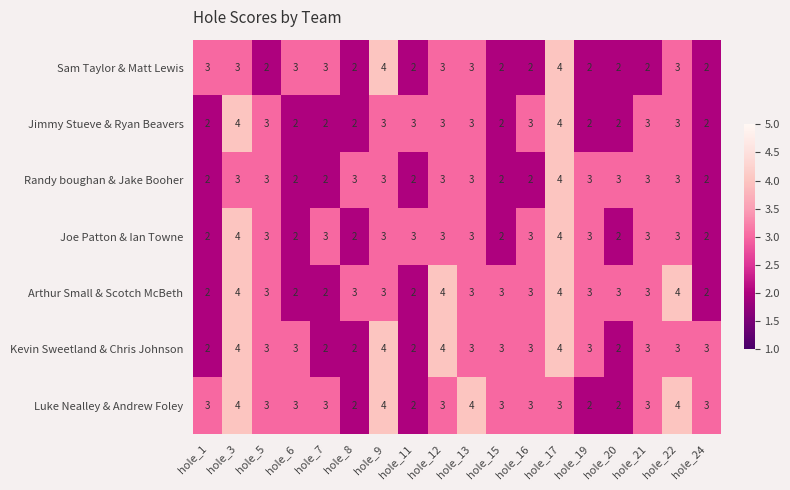

At which label does Arthur Small & Scotch McBeth first exceed 3?

hole_3